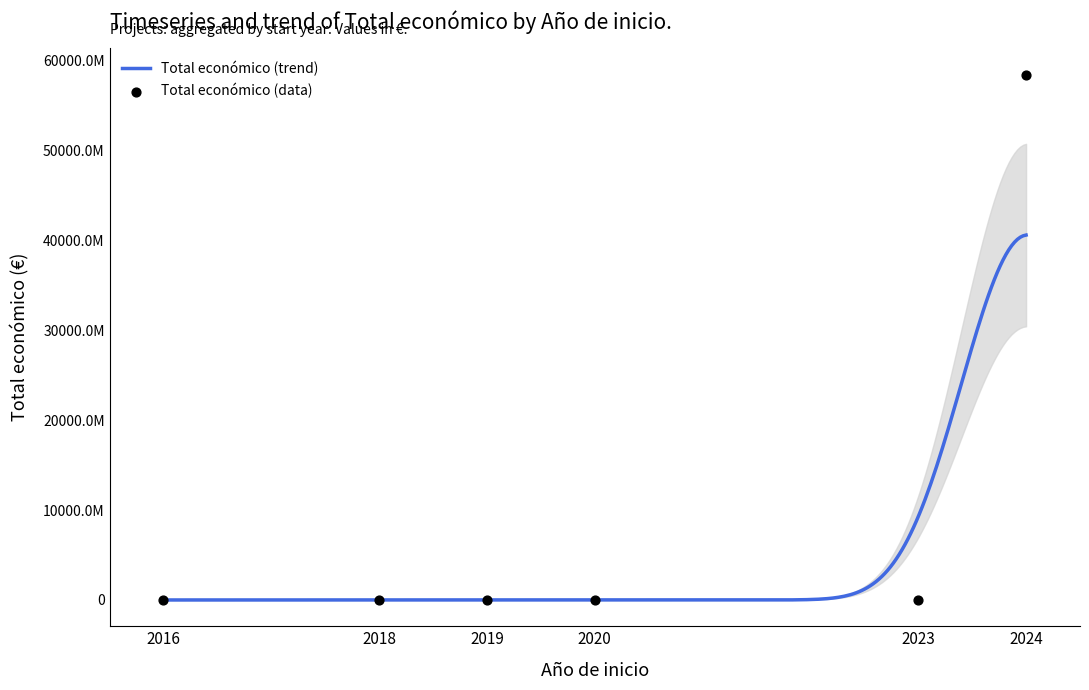

What is the change in value from 2020 to 2018?

+3001478